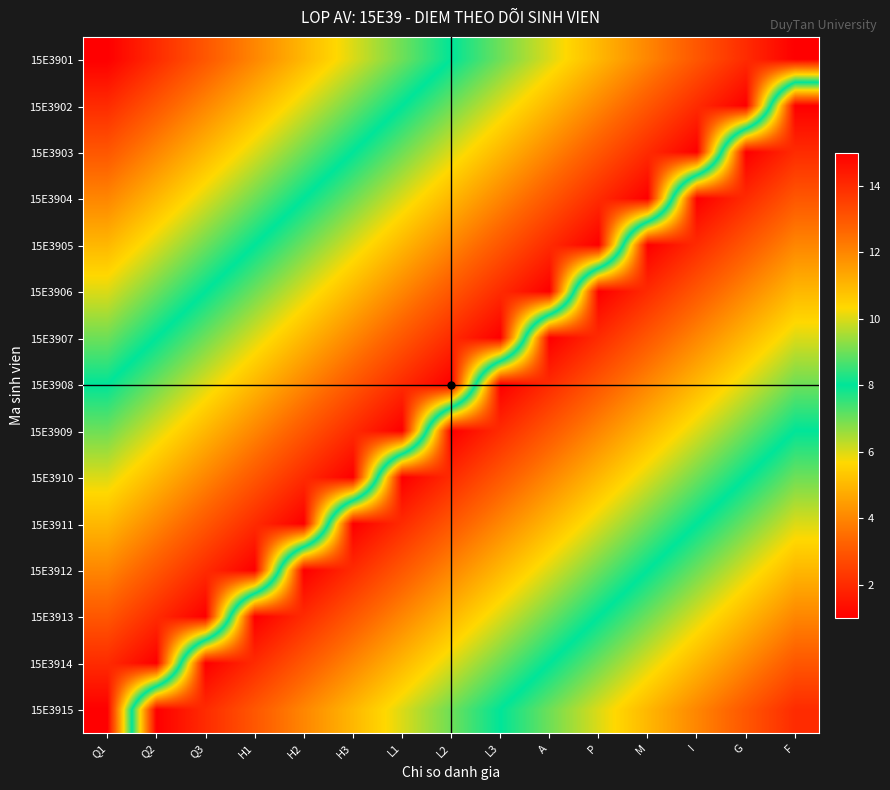

Which has a higher value, L3 or P?

P